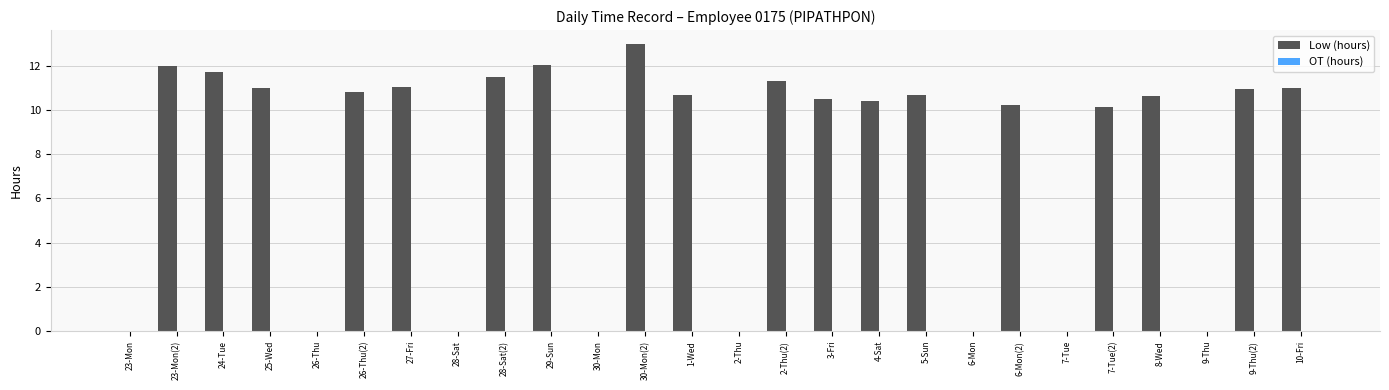

What is the change in value from 24-Tue to 9-Thu(2)?

-0.8